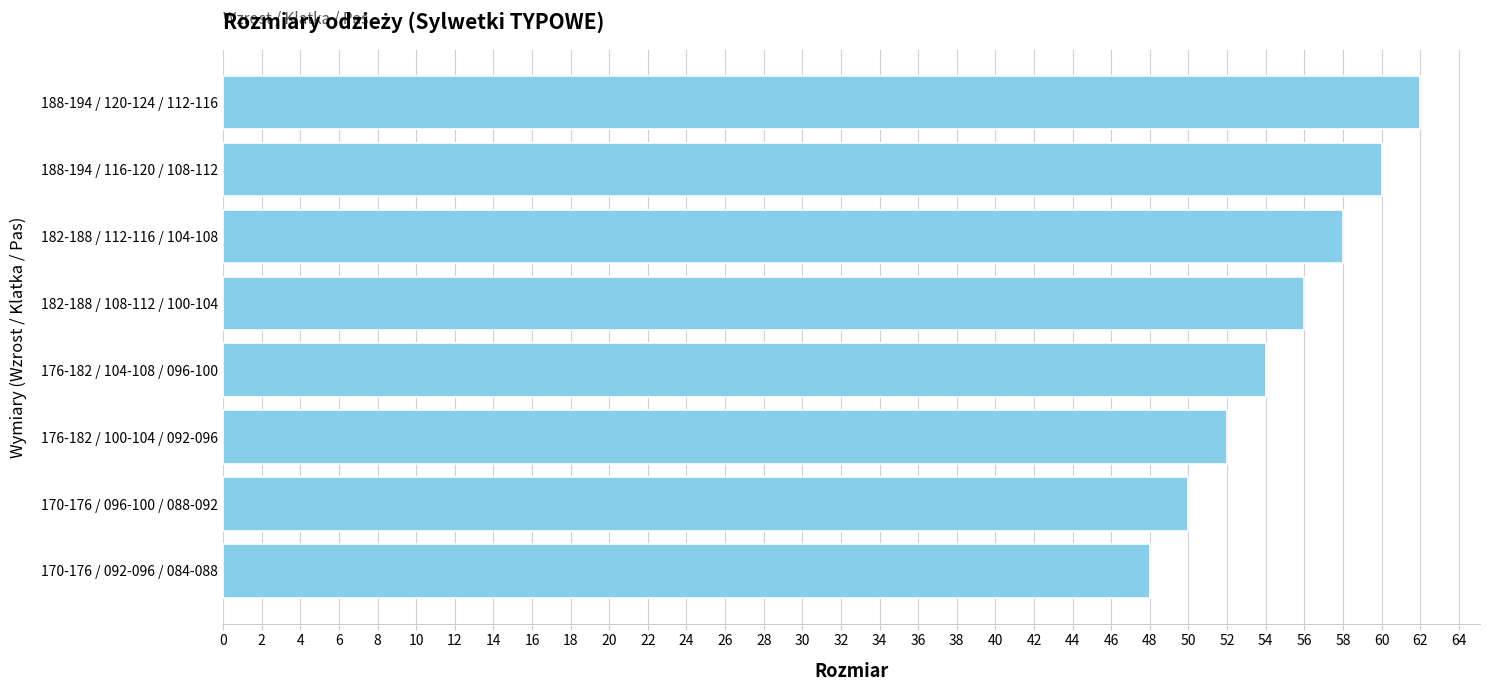

Is it true that the value at 176-182 / 104-108 / 096-100 is 54?

True